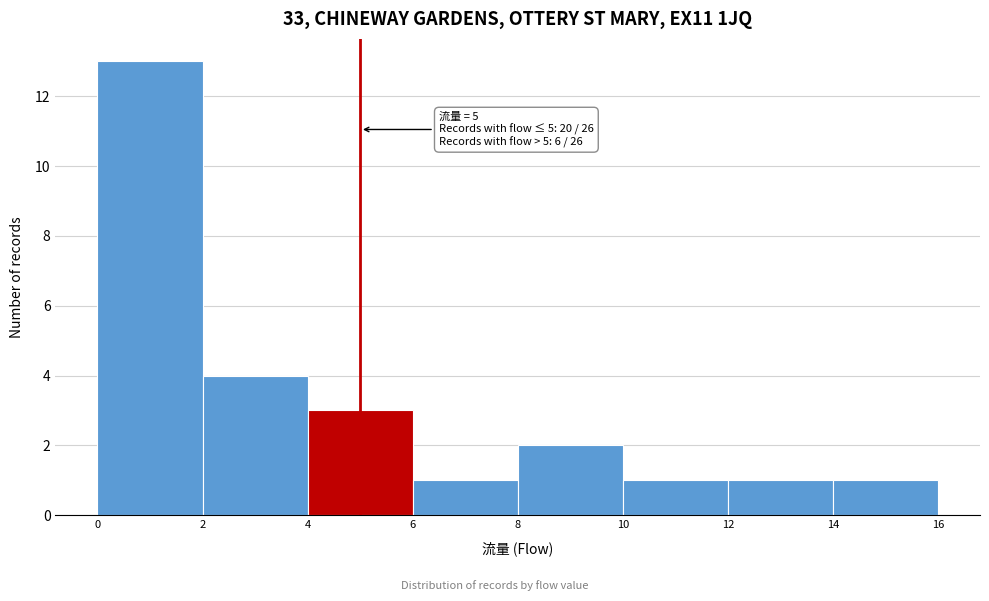

Which range on the x-axis has the tallest bar?

0 to 2